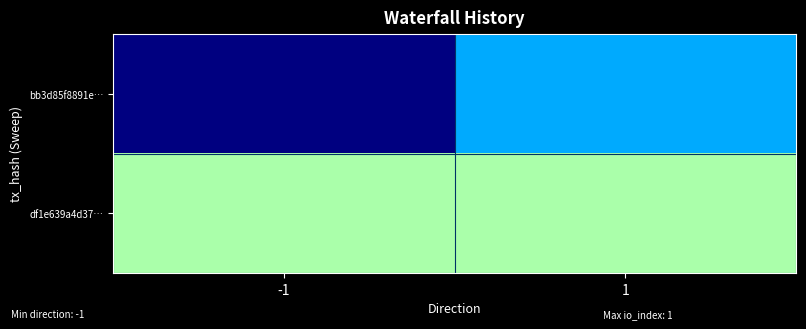

Rank the series at -1 from highest to lowest value.

df1e639a4d37…, bb3d85f8891e…